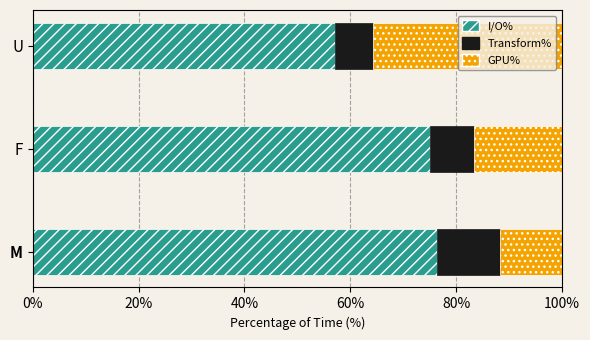

What is the difference between the I/O% values at U and F?

17.9